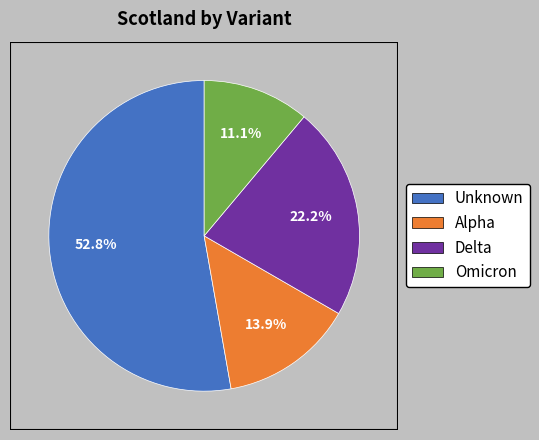

Is there any slice that represents more than half of the pie?

Yes